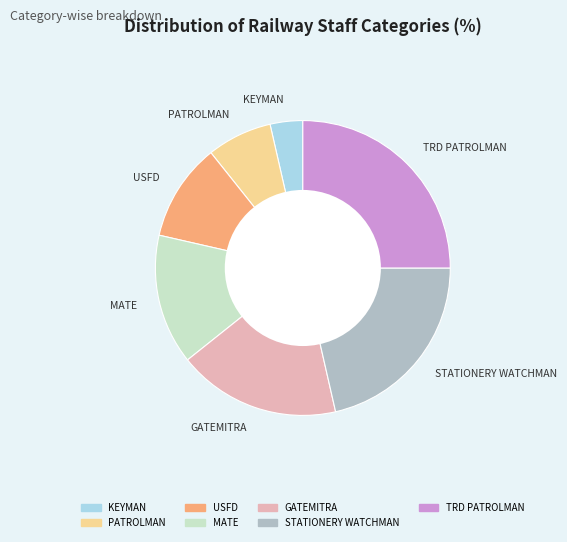

Do STATIONERY WATCHMAN and KEYMAN together represent more than half of the pie?

No